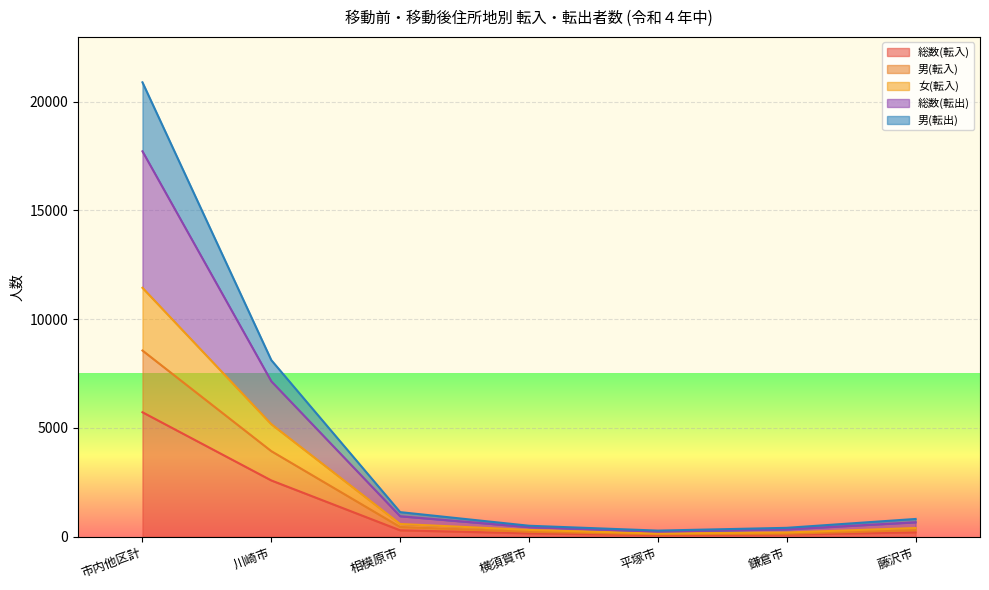

True or false: 総数(転出) has more than 2 interior local peaks.

False